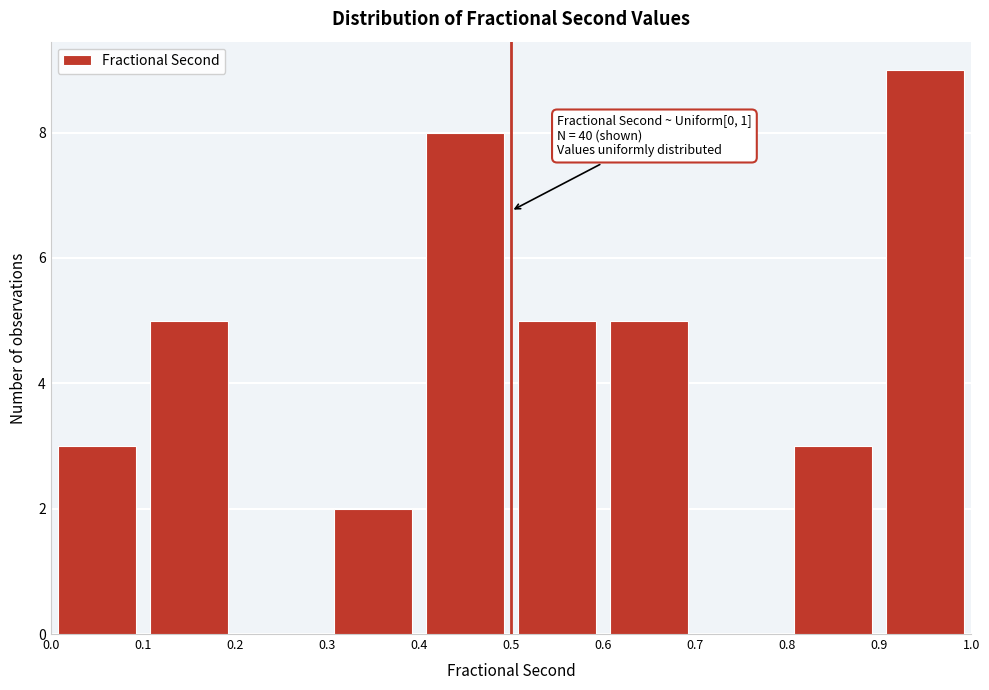

Which range on the x-axis has the tallest bar?

0.9 to 1.0